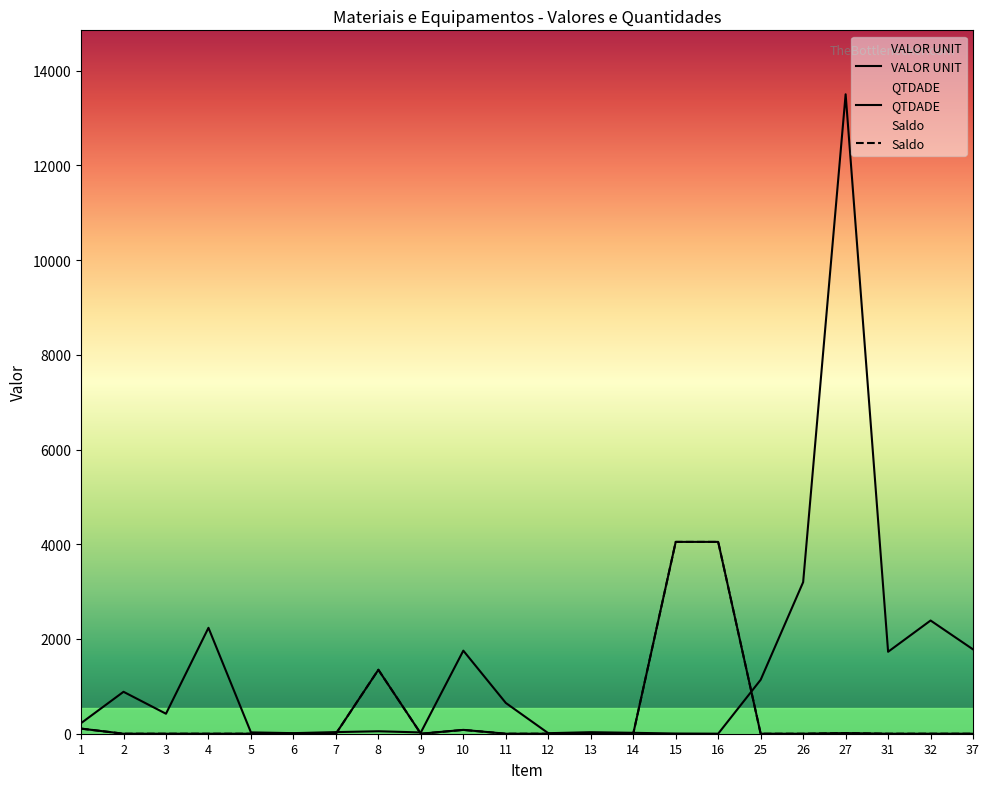

What is the value of the Saldo point at the 15th from the left?

4049.9